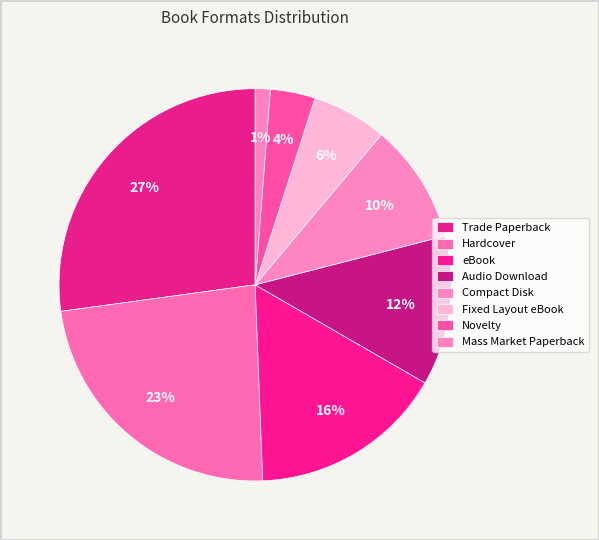

To the nearest percent, what is the combined percentage of eBook and Fixed Layout eBook?

22%